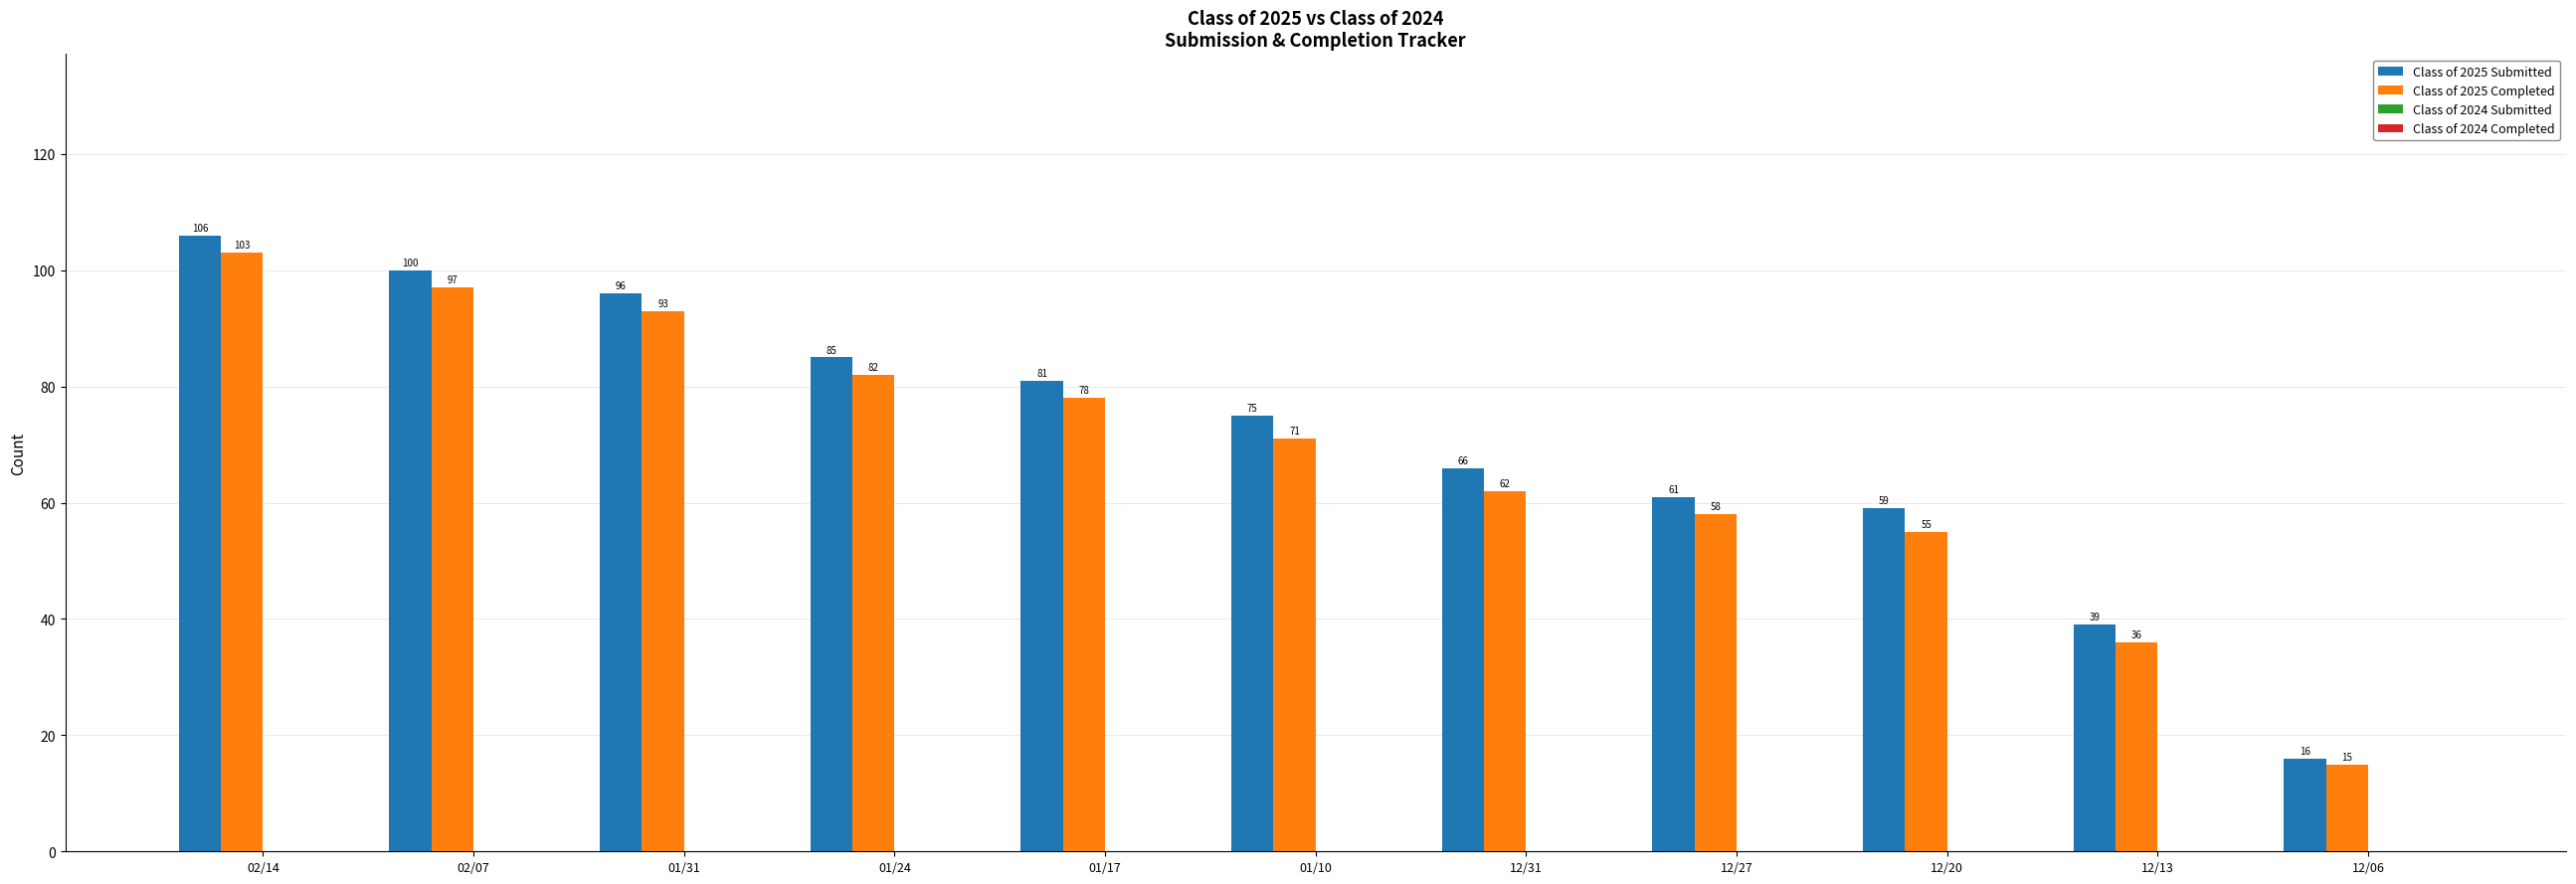

Reading left to right, extract all data points from this chart.

Class of 2025 Submitted: 106	100	96	85	81	75	66	61	59	39	16
Class of 2025 Completed: 103	97	93	82	78	71	62	58	55	36	15